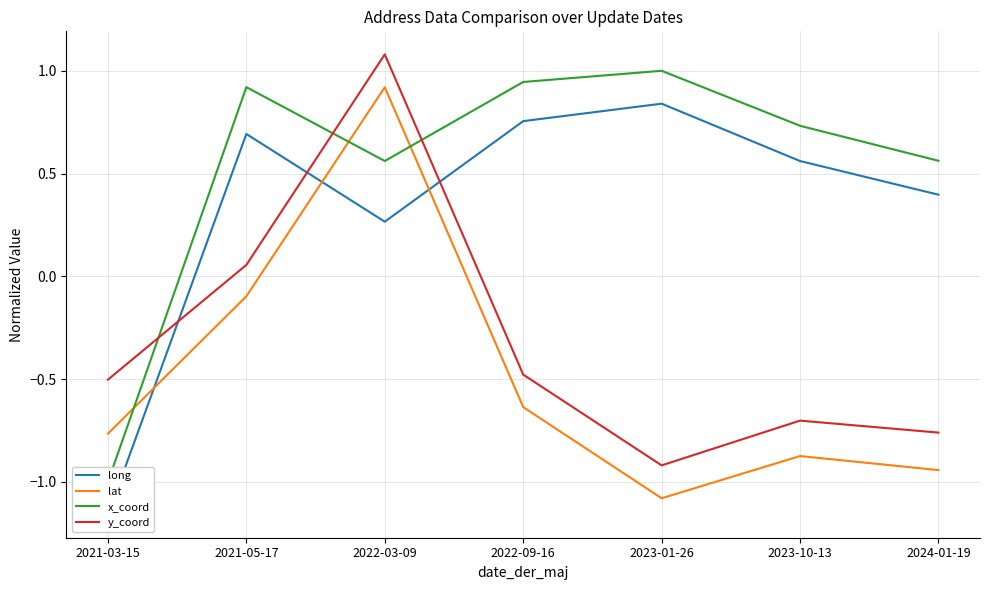

What is the label of the 1st point from the right?

2024-01-19